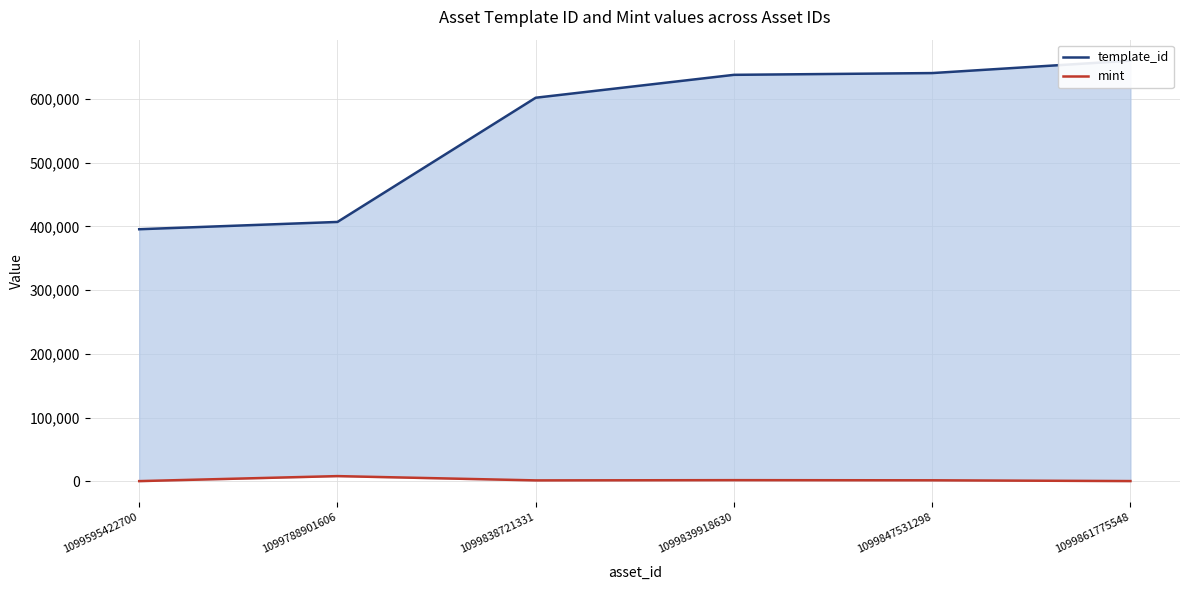

Which series has the largest range (max minus min)?

template_id